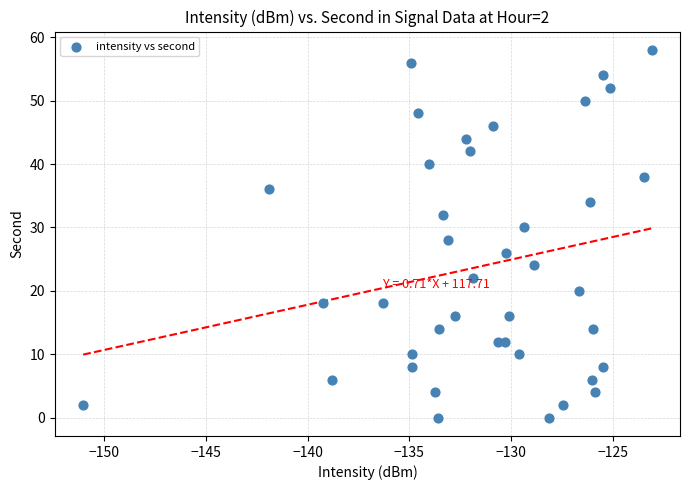

What is the range of Y values (max minus min)?

58